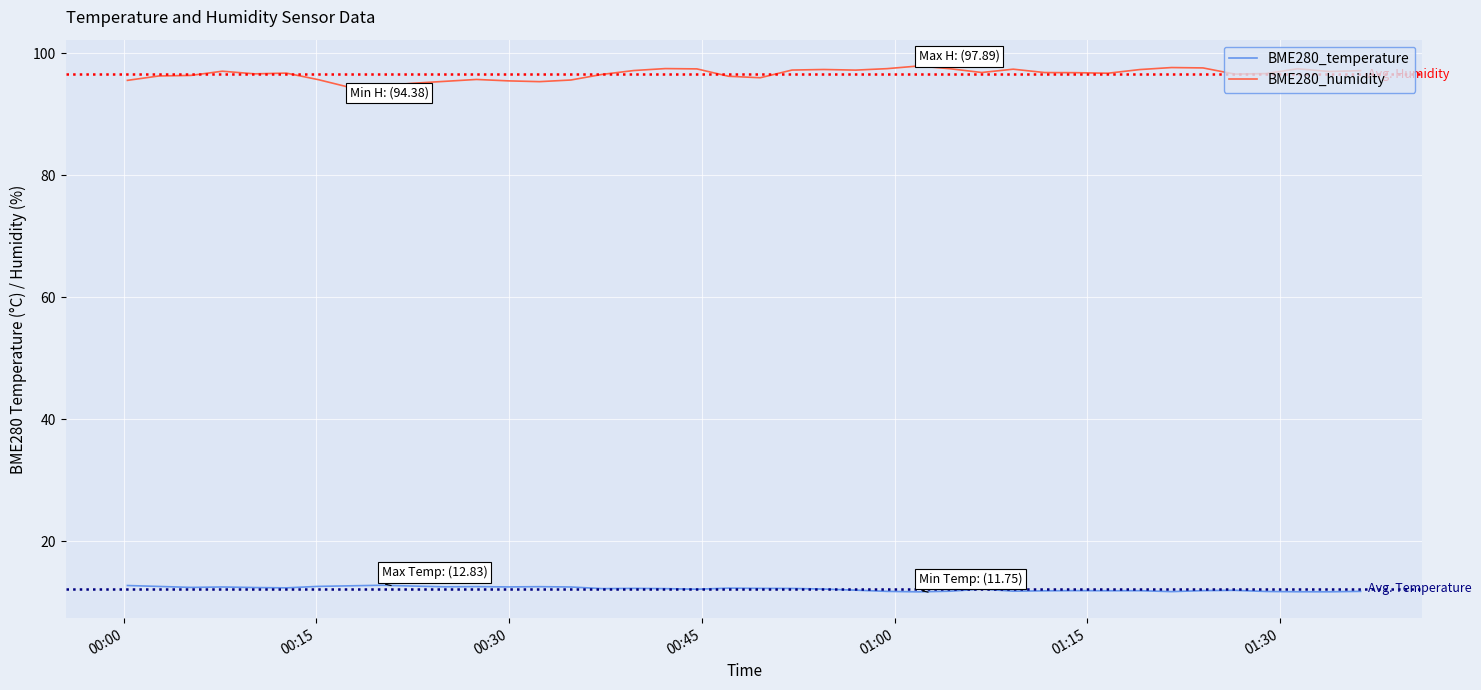

Which series has the largest total across all categories?

BME280_humidity